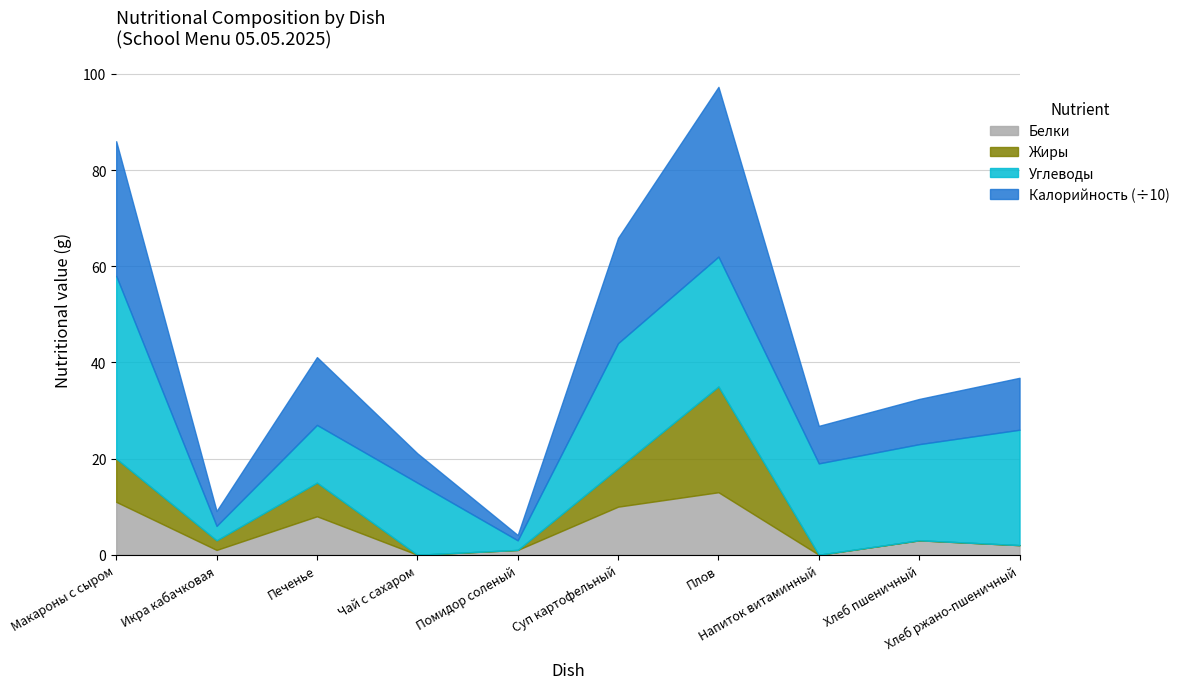

What value does the Углеводы series have at Чай с сахаром?

15.0